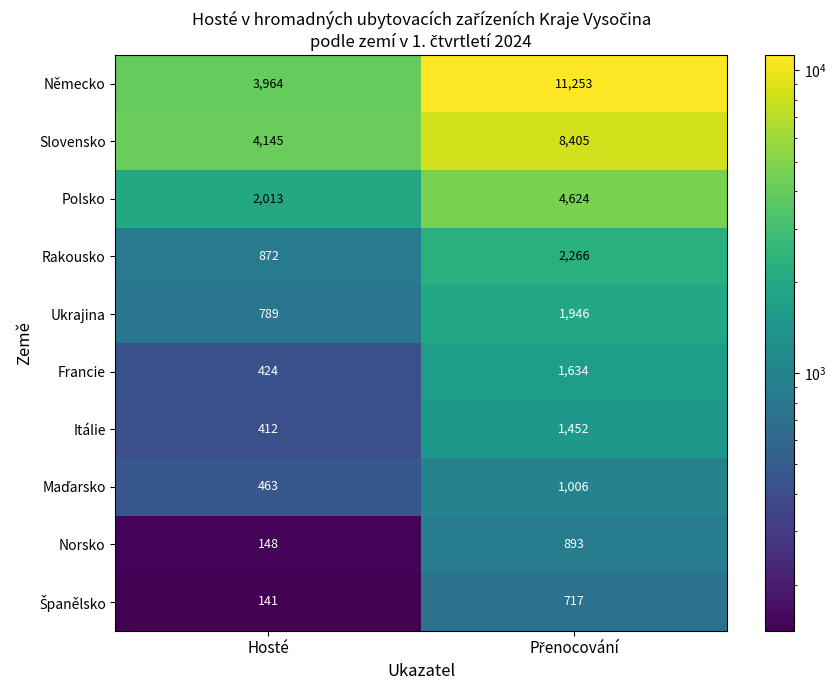

True or false: Francie has a value of 424 at Hosté.

True